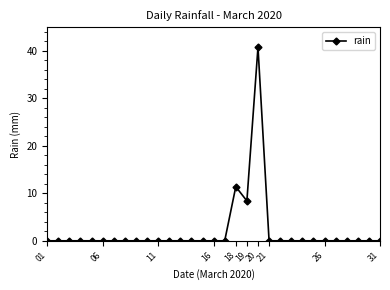

What is the greatest value displayed?

40.8